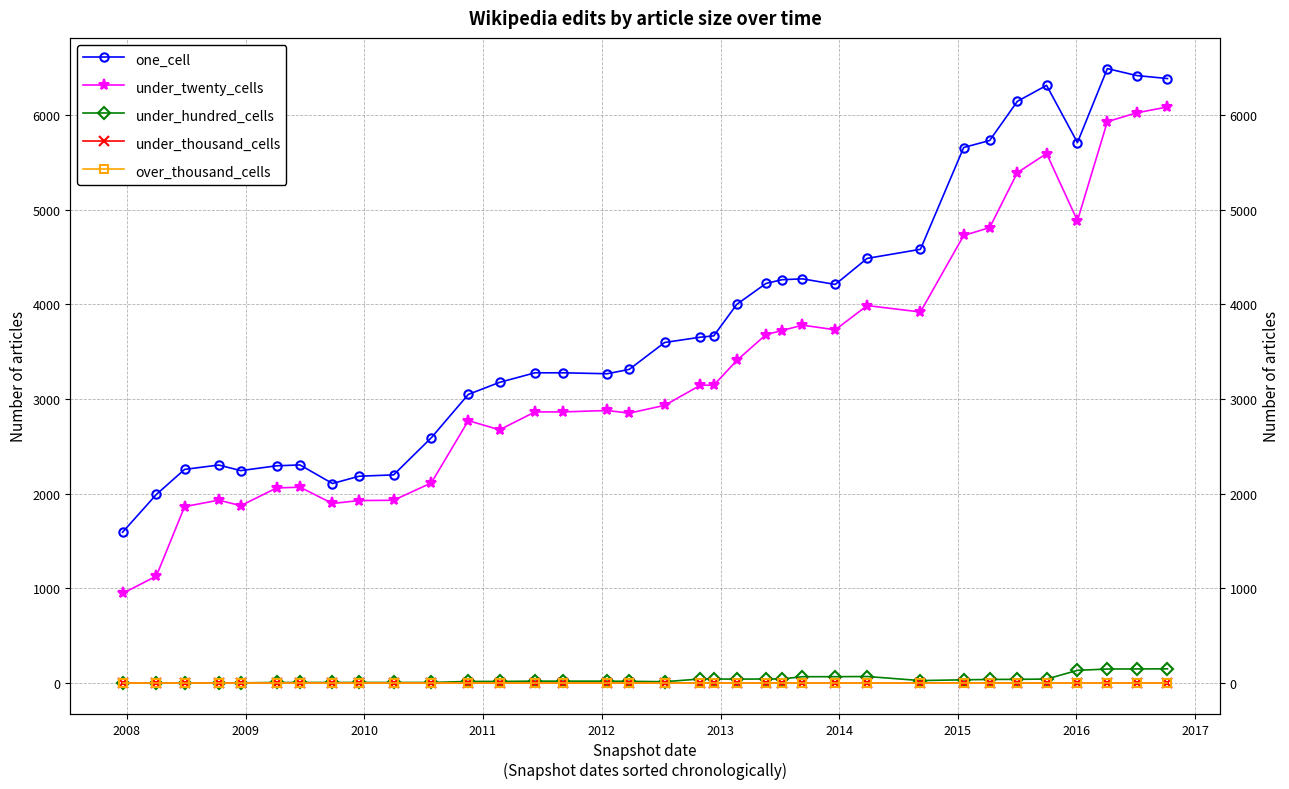

What is the difference between the maximum and minimum values in the one_cell series?

4896